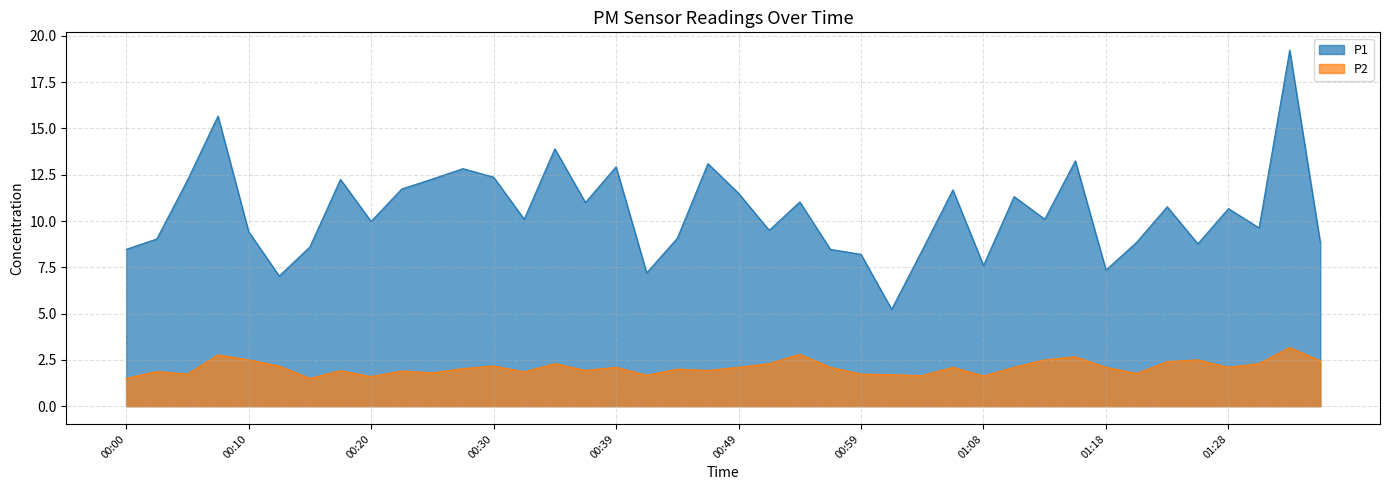

The value of P1 at 01:01 is 5.2. True or false?

True